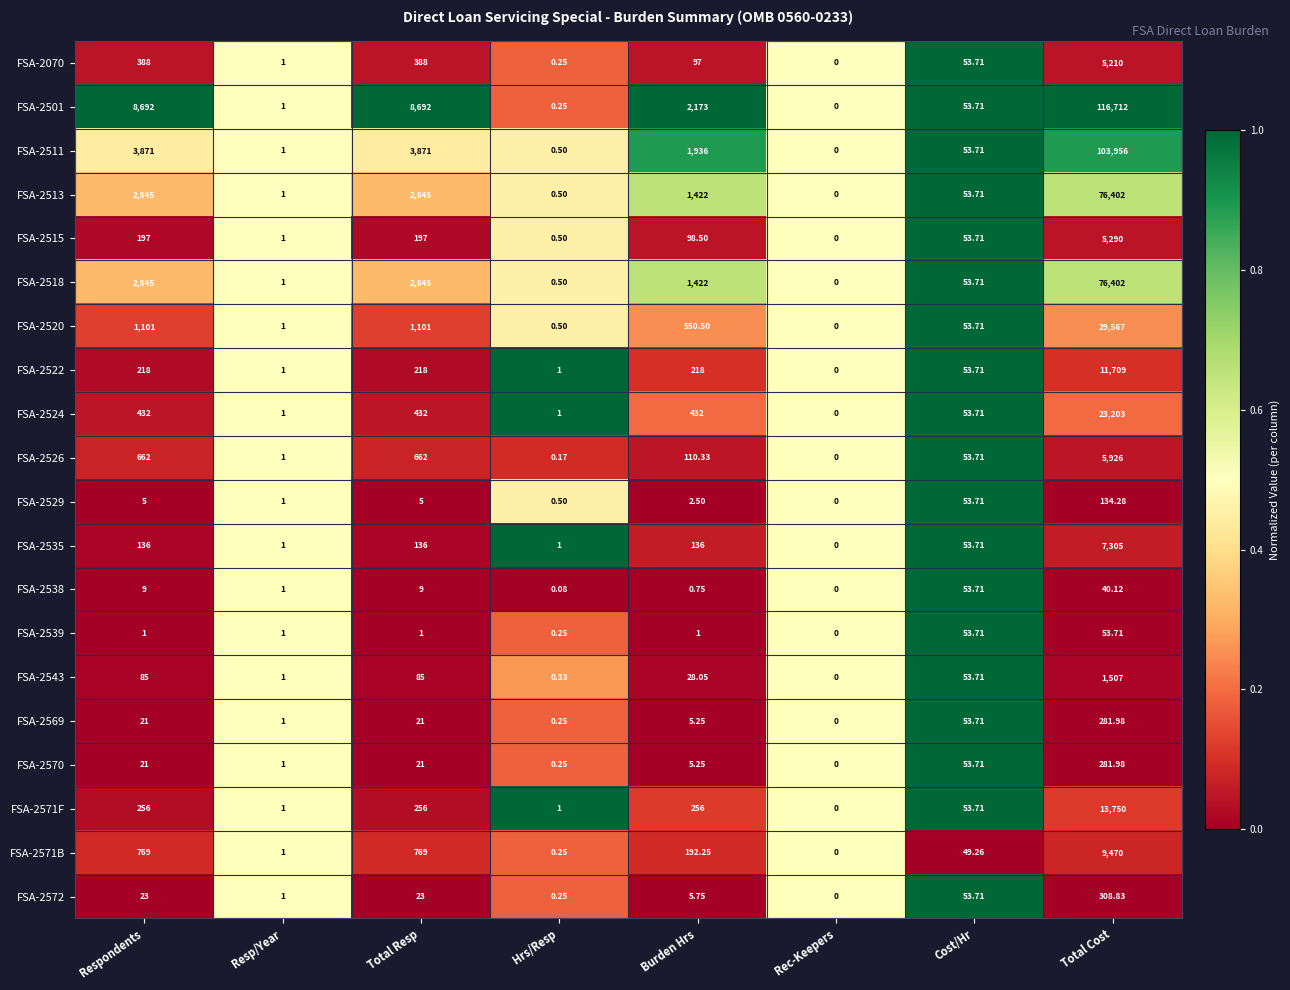

Which series has the widest spread of values?

FSA-2501